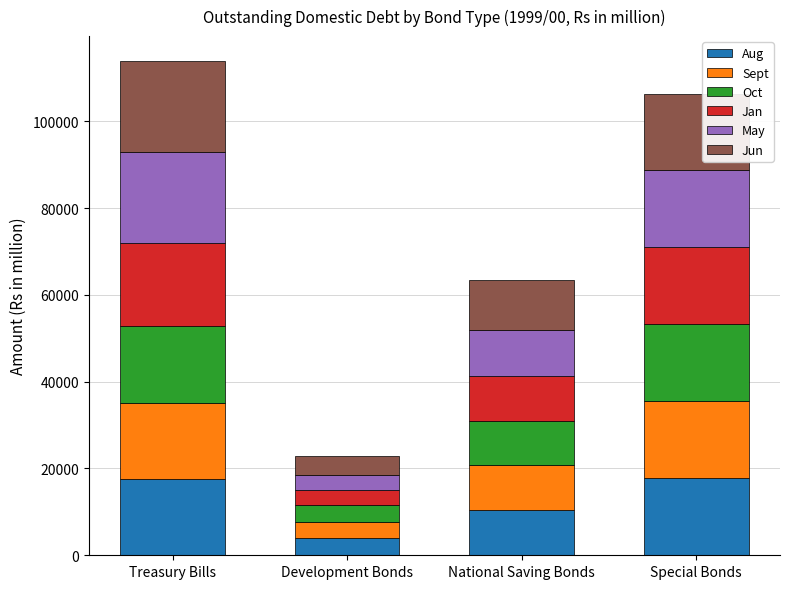

Is it true that Aug equals 17784.2 at Special Bonds?

True